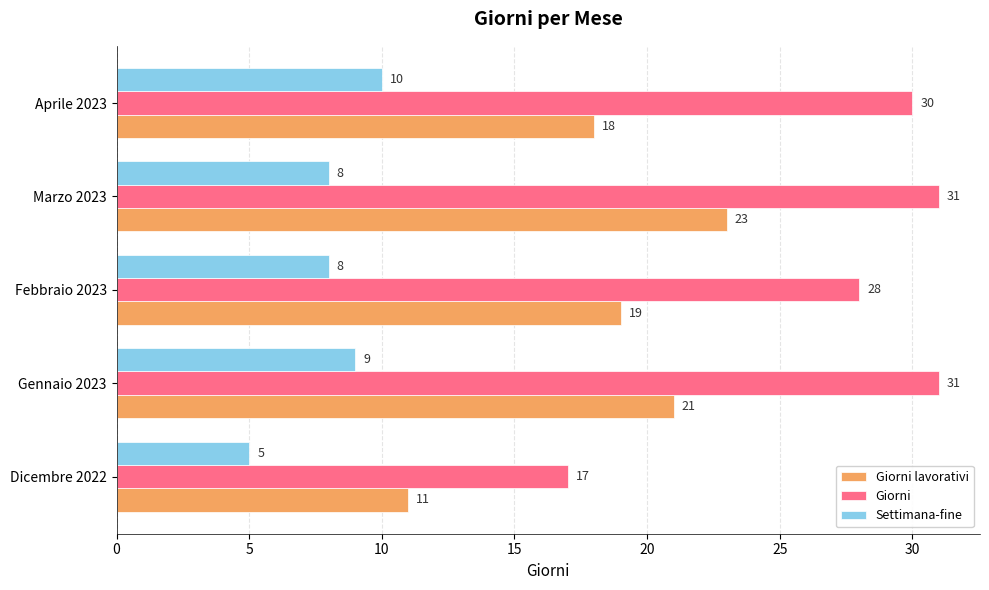

The value of Settimana-fine at Aprile 2023 is 10. True or false?

True